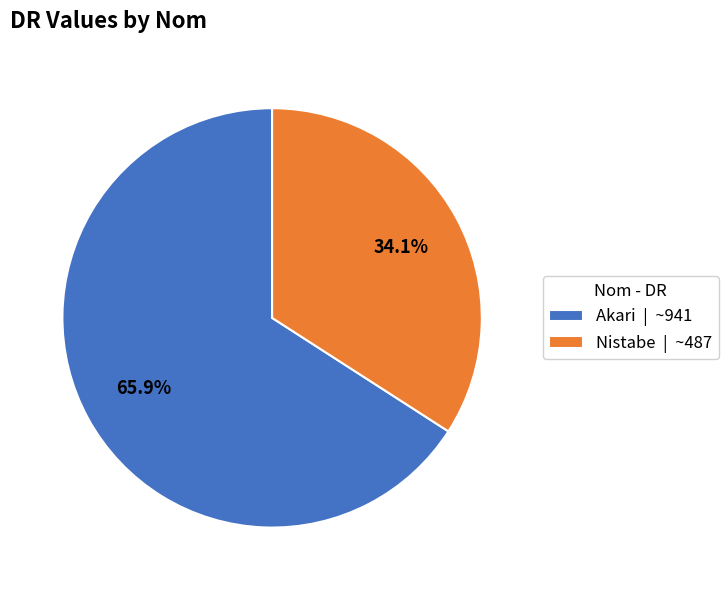

Is it true that Akari is 51% of the pie?

False